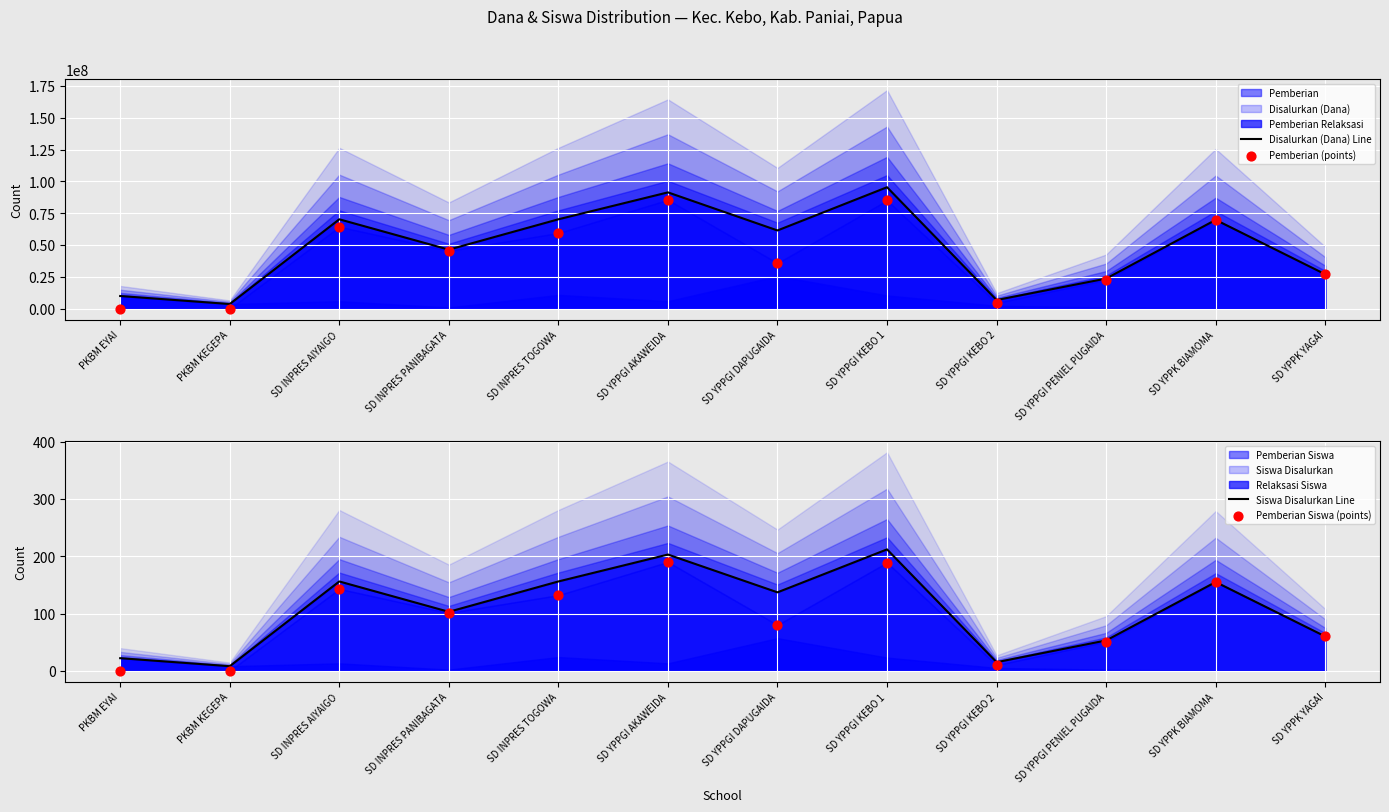

Which series has the largest total across all categories?

Disalurkan (Dana) Line